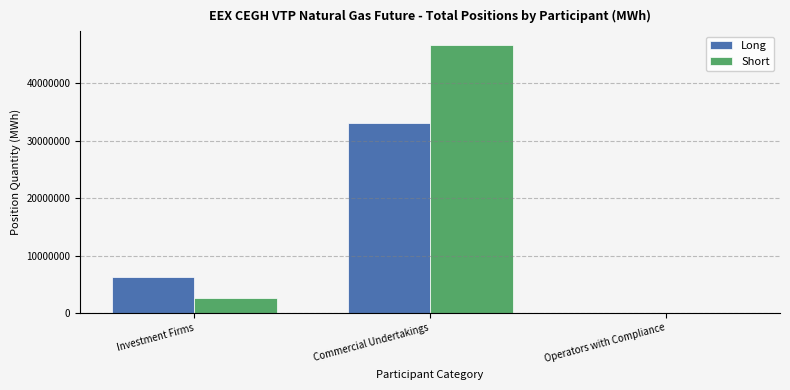

Where is Short nearest to the value 23382782?

Investment Firms